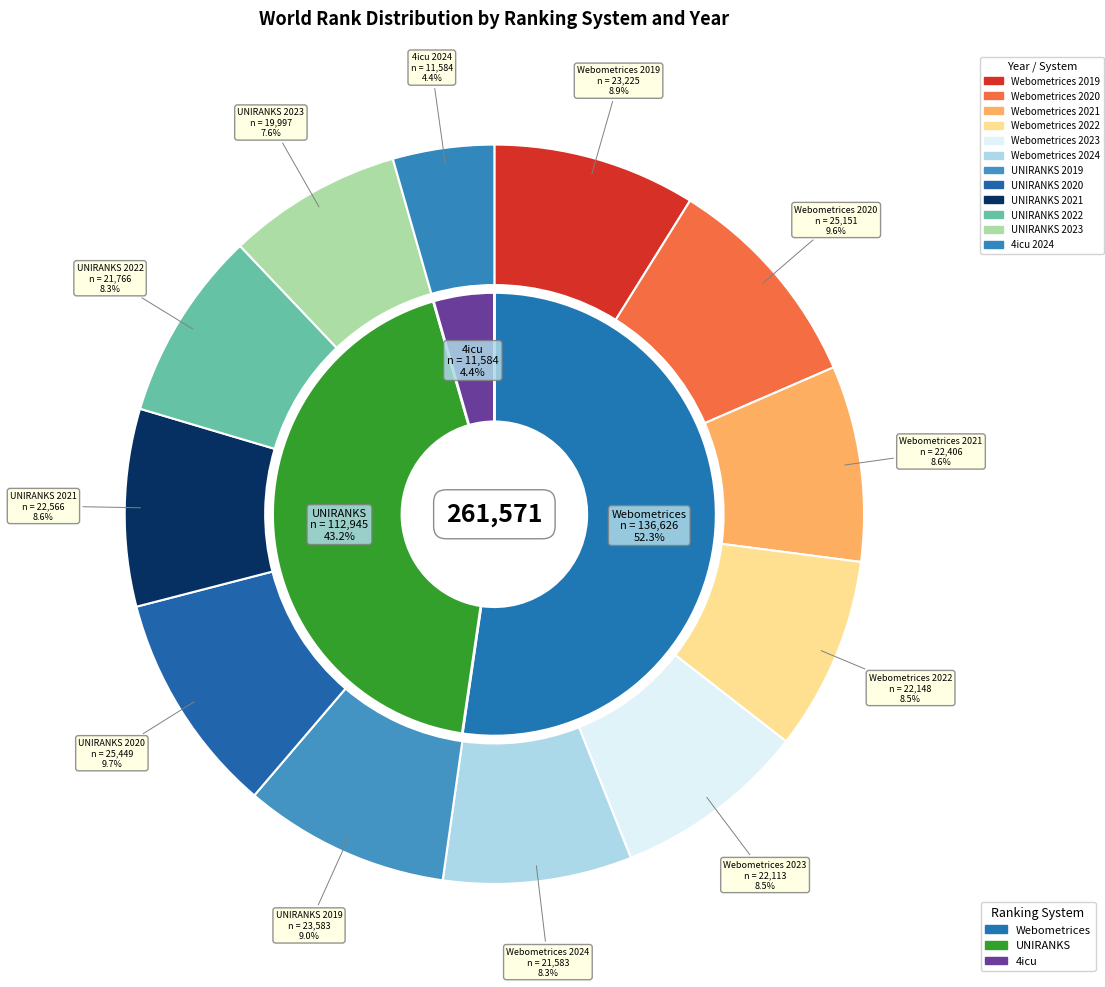

What is the ratio of the value at Webometrices 2024 to the value at Webometrices 2023?

1.0